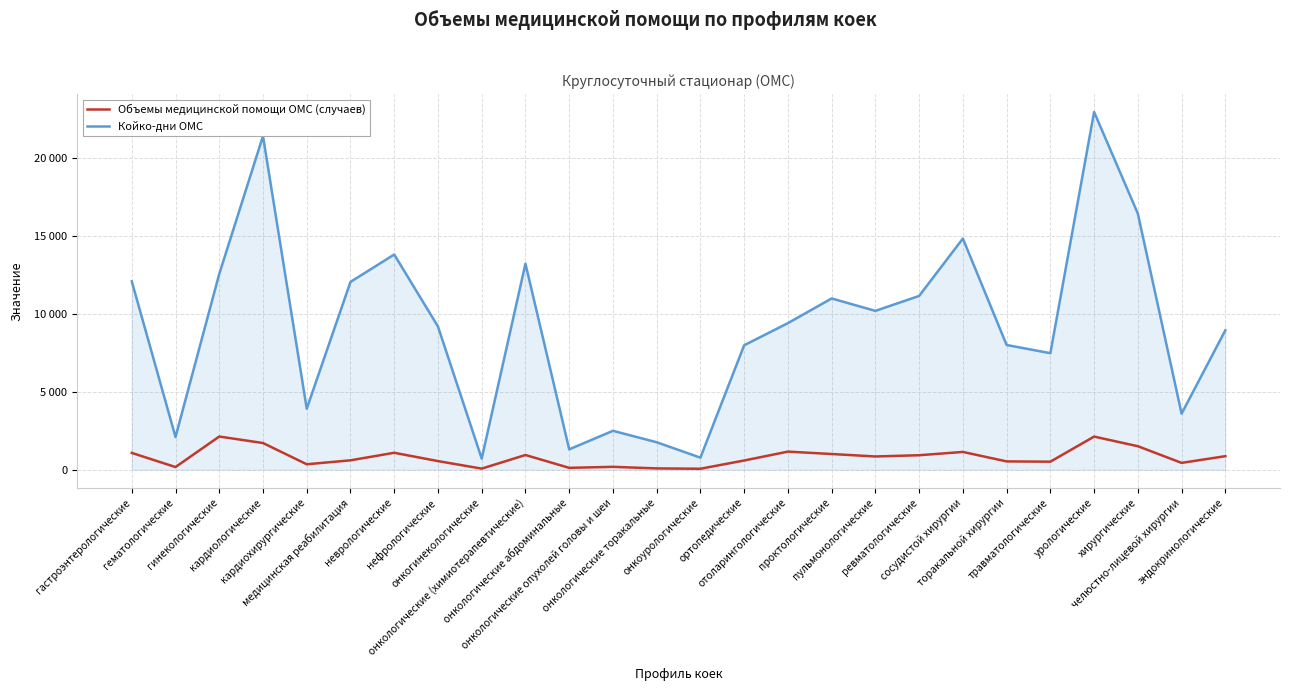

At which category does the chart reach its minimum across all series?

онкоурологические